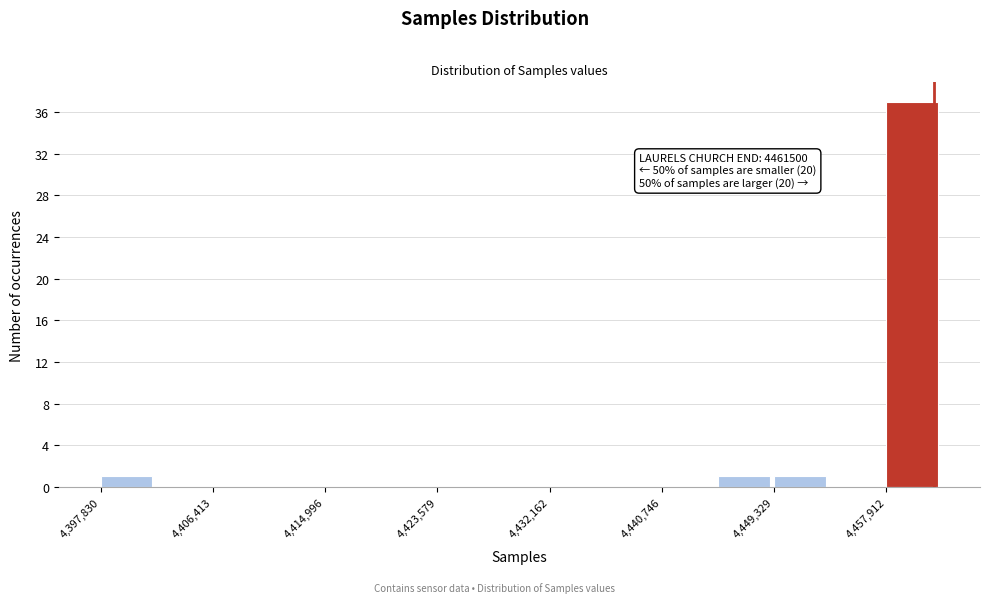

Which range on the x-axis has the tallest bar?

4458000 to 4462000